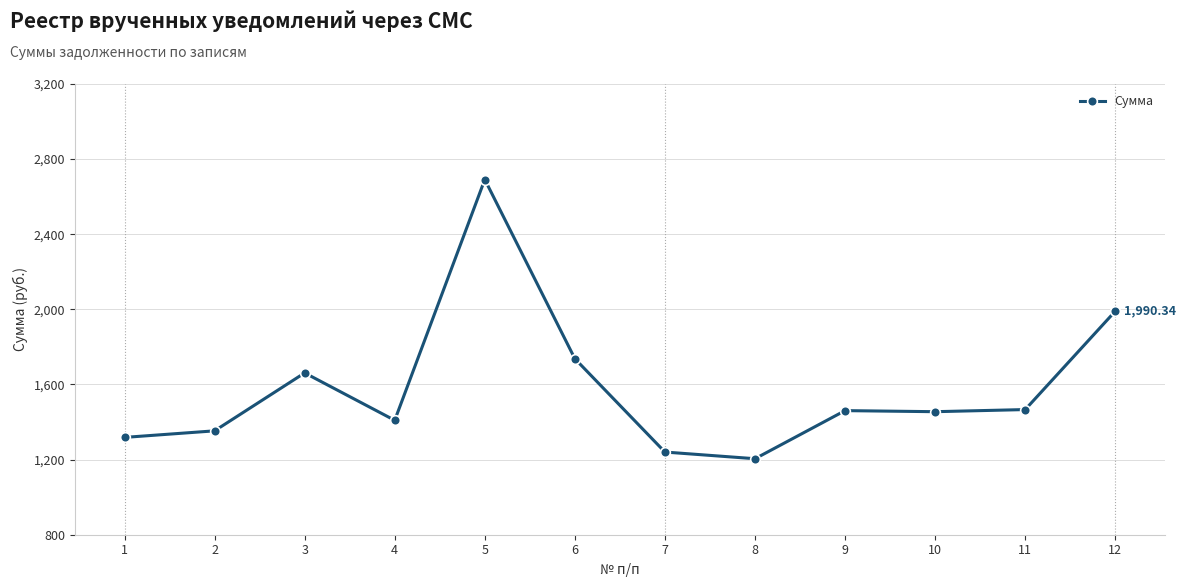

What is the change in value from 3 to 4?

-252.4